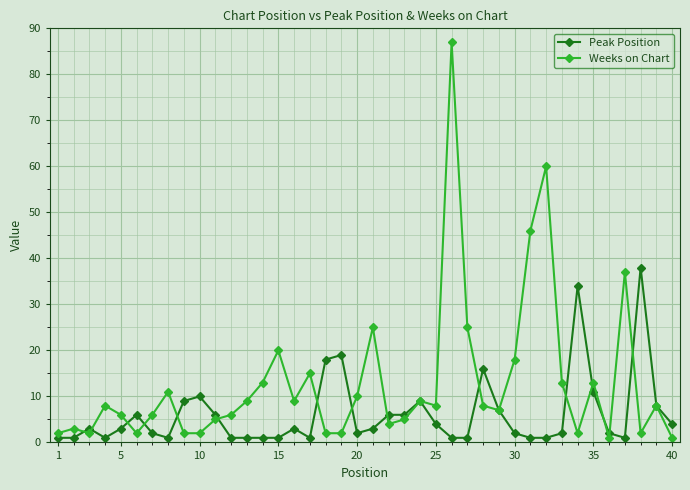

What is the value of the Peak Position point at the 24th from the left?

9